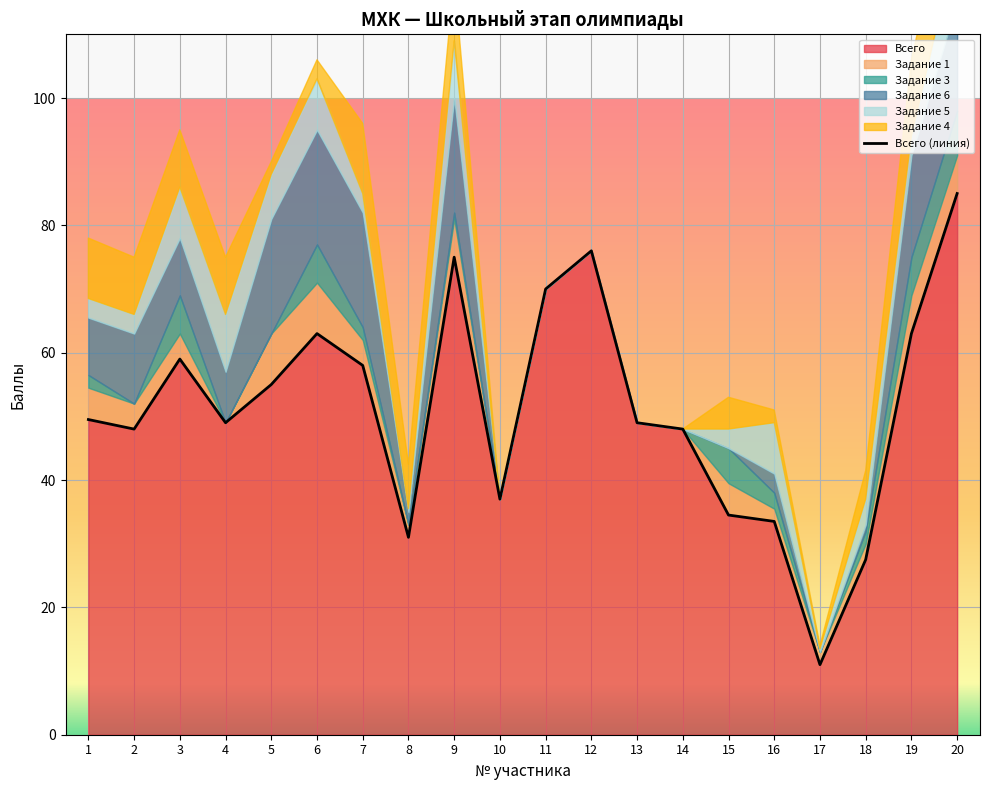

How many lines are shown in the chart?

1